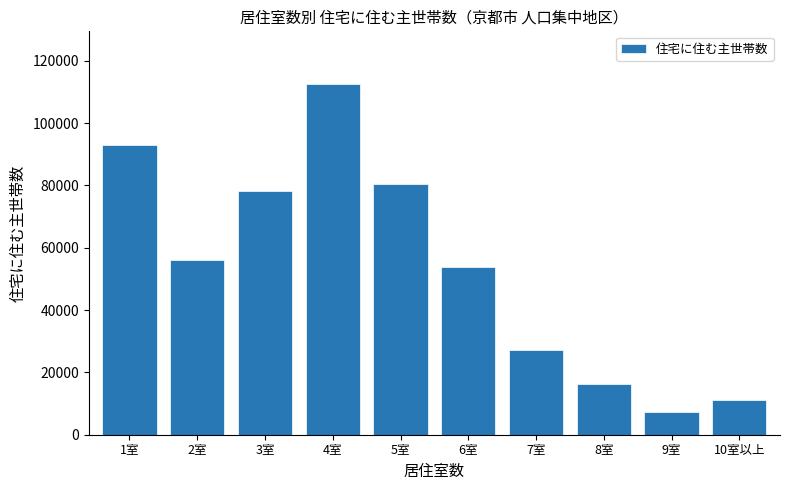

Reading left to right, extract all data points from this chart.

93012	56013	78332	112575	80569	53968	27163	16162	7434	11098